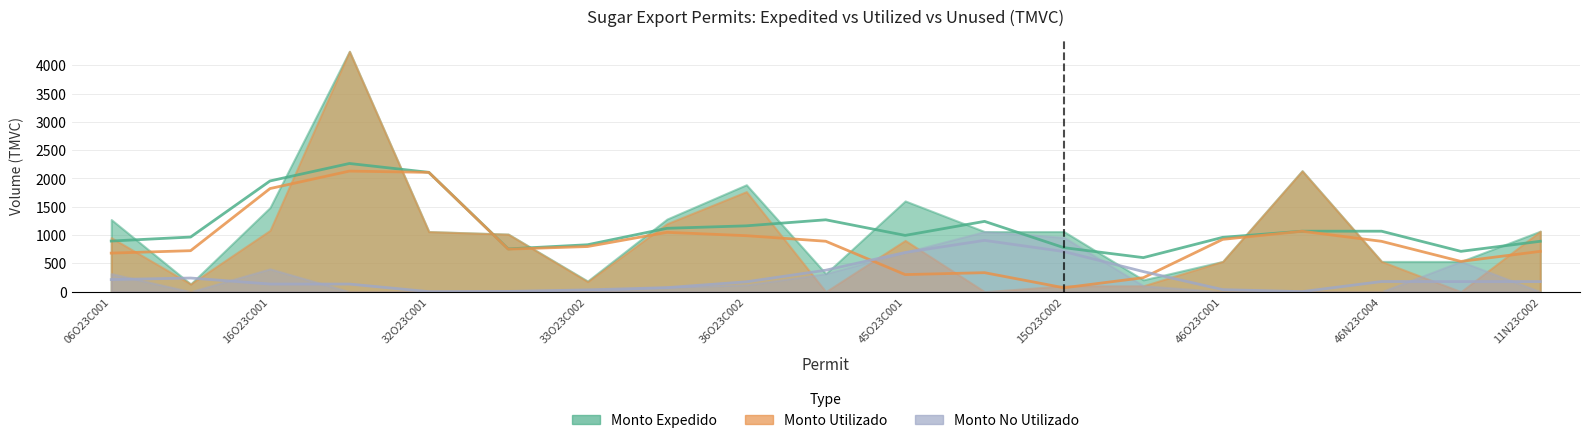

Which series has the widest spread of values?

Monto Utilizado